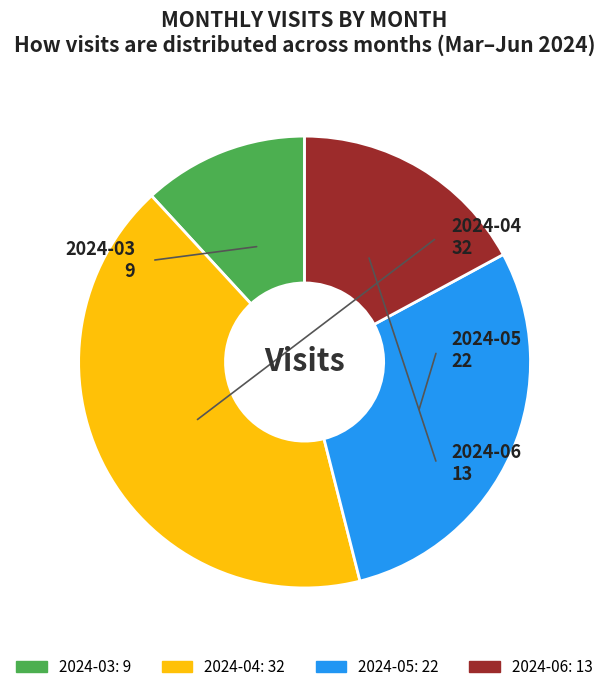

Rank the categories by value from highest to lowest.

2024-04, 2024-05, 2024-06, 2024-03